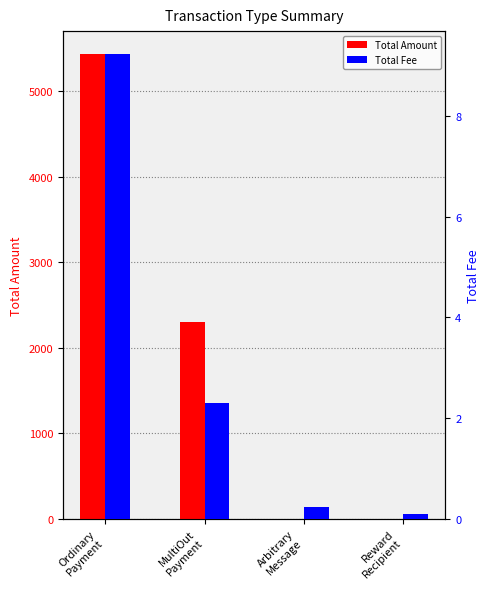

The value of Total Fee at Ordinary
Payment is 9.2. True or false?

True